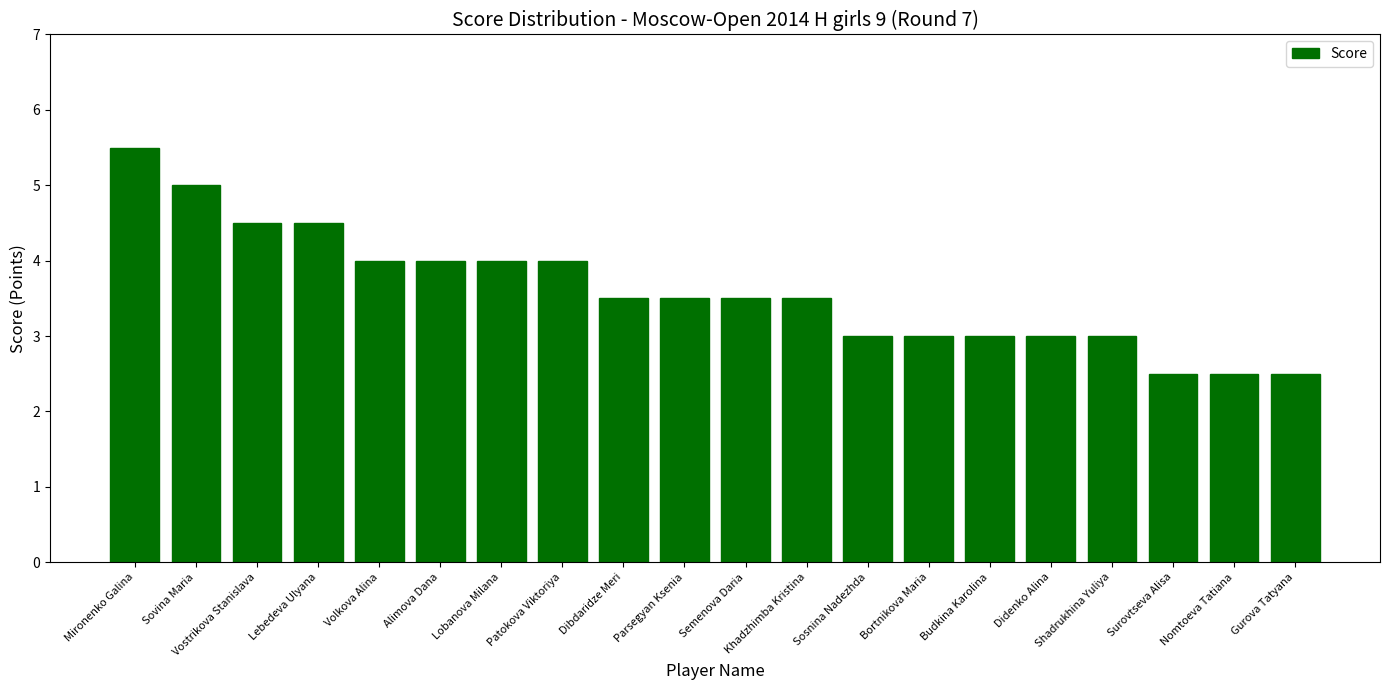

What is the value of the 11th bar from the left?

3.5